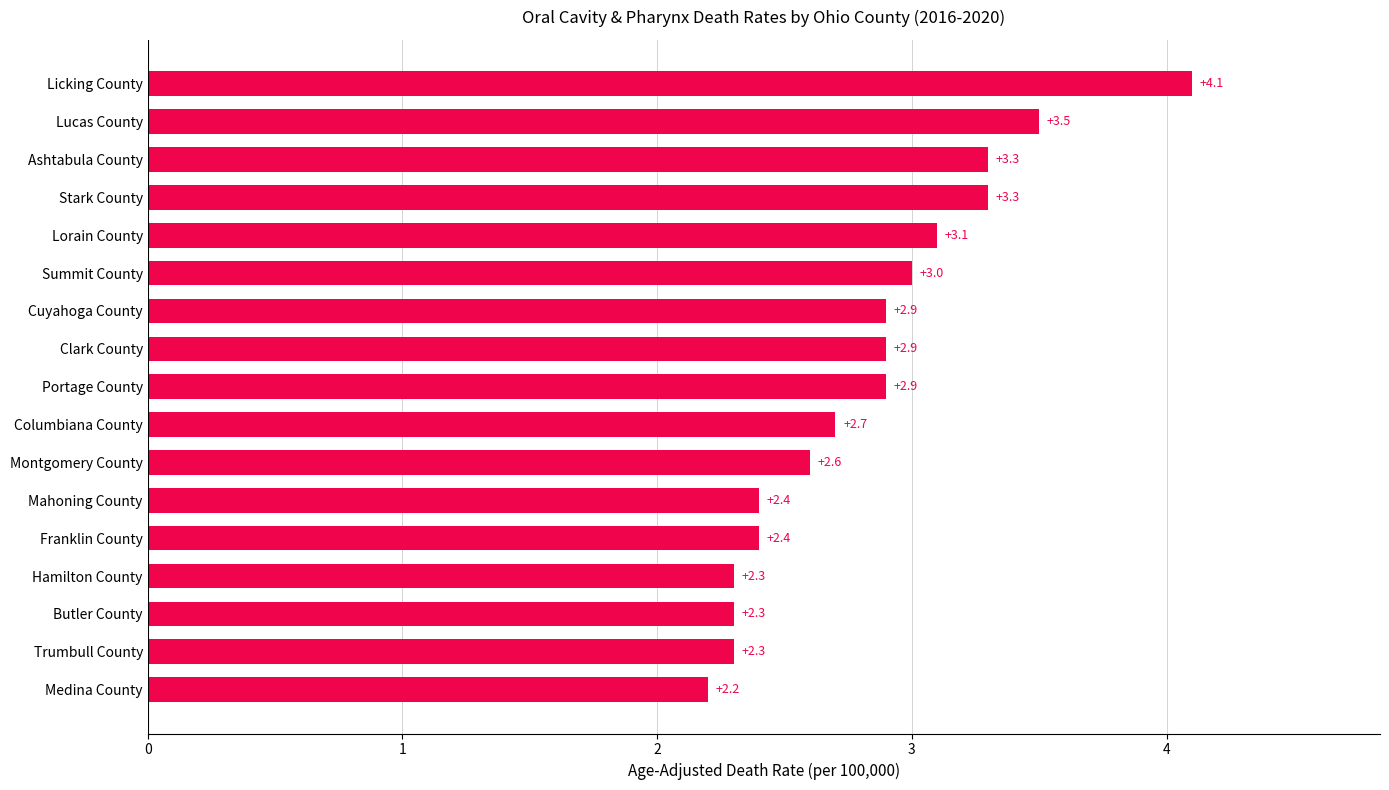

Approximately how many times larger is the value at Medina County compared to Montgomery County?

0.8